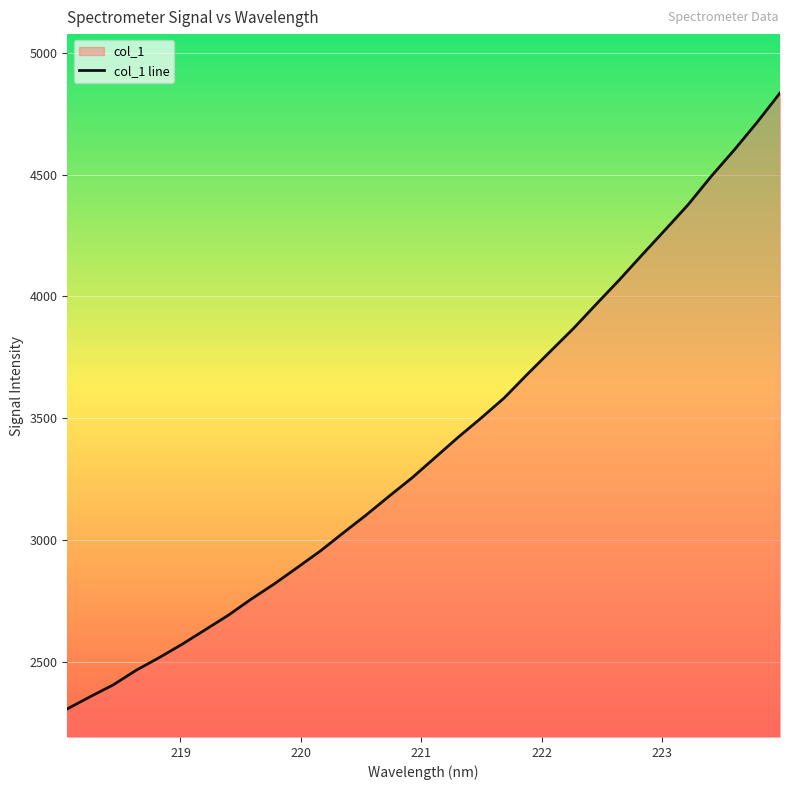

What is the minimum value shown in the chart?

2307.2